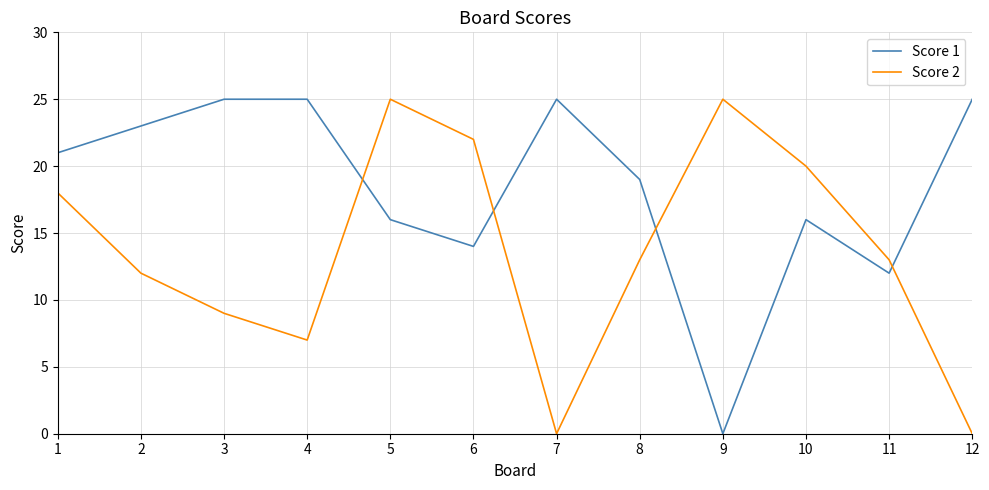

After their last crossing, which series has the higher values: Score 1 or Score 2?

Score 1